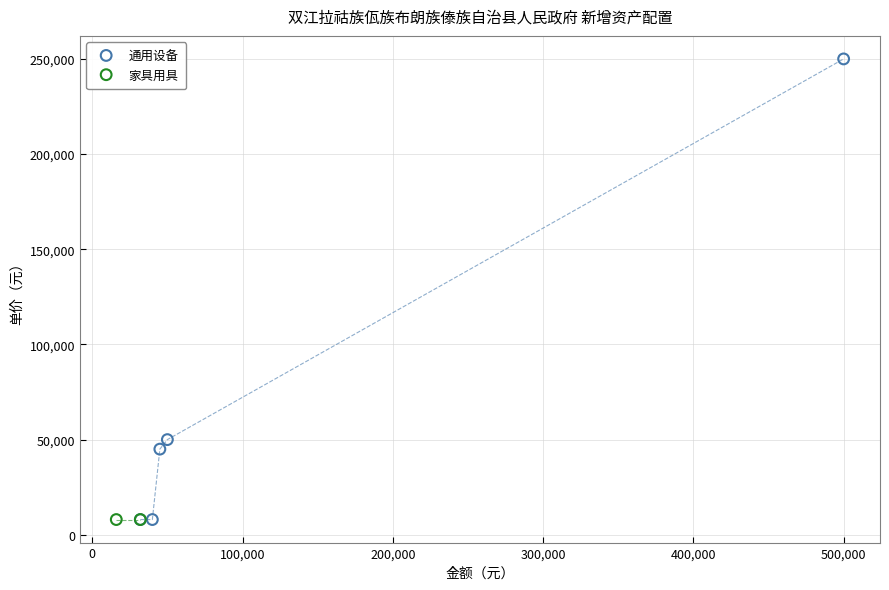

What are all the series names shown in the legend?

通用设备, 家具用具